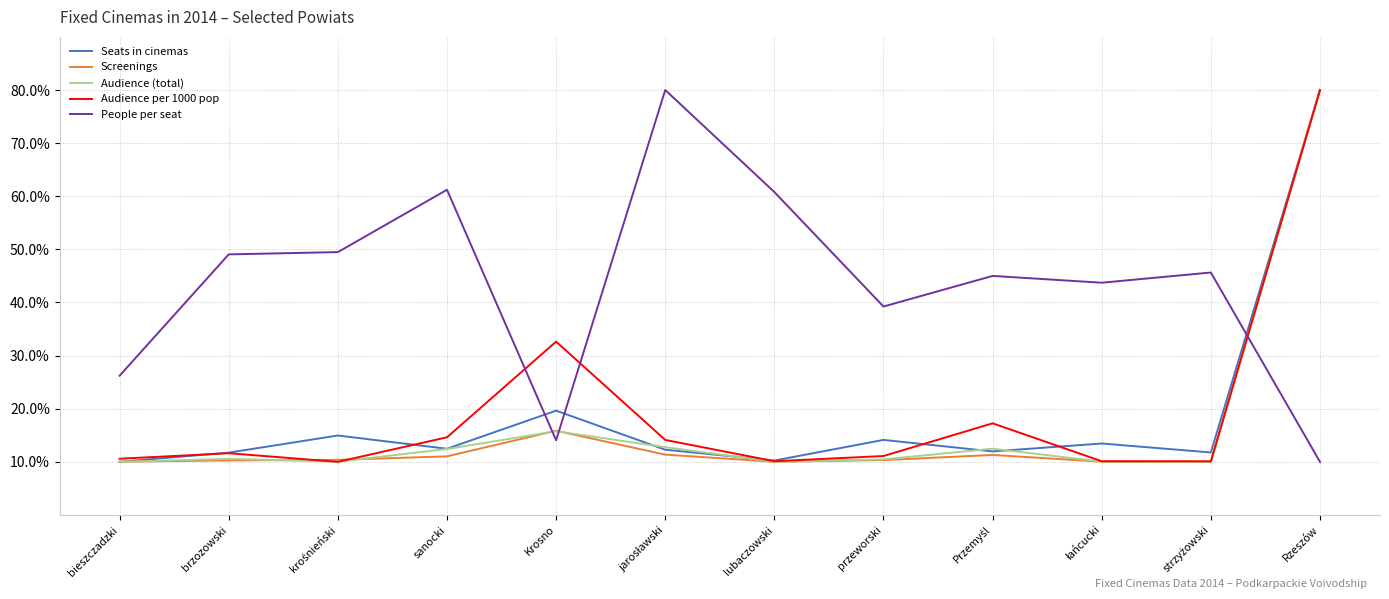

True or false: People per seat has a value of 3.6 at Krosno.

False